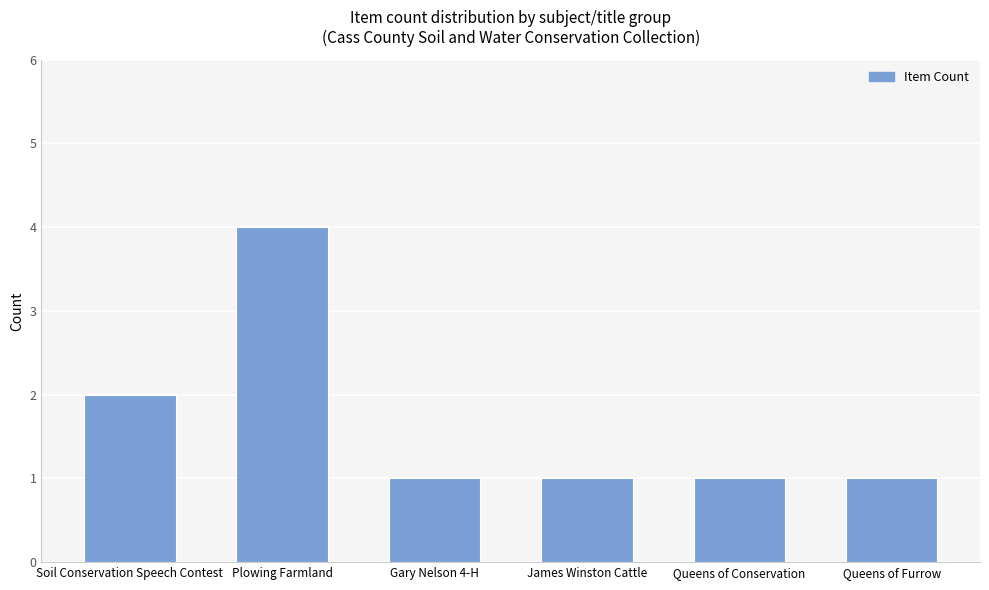

Reading left to right, list all the values displayed in this chart.

2	4	1	1	1	1